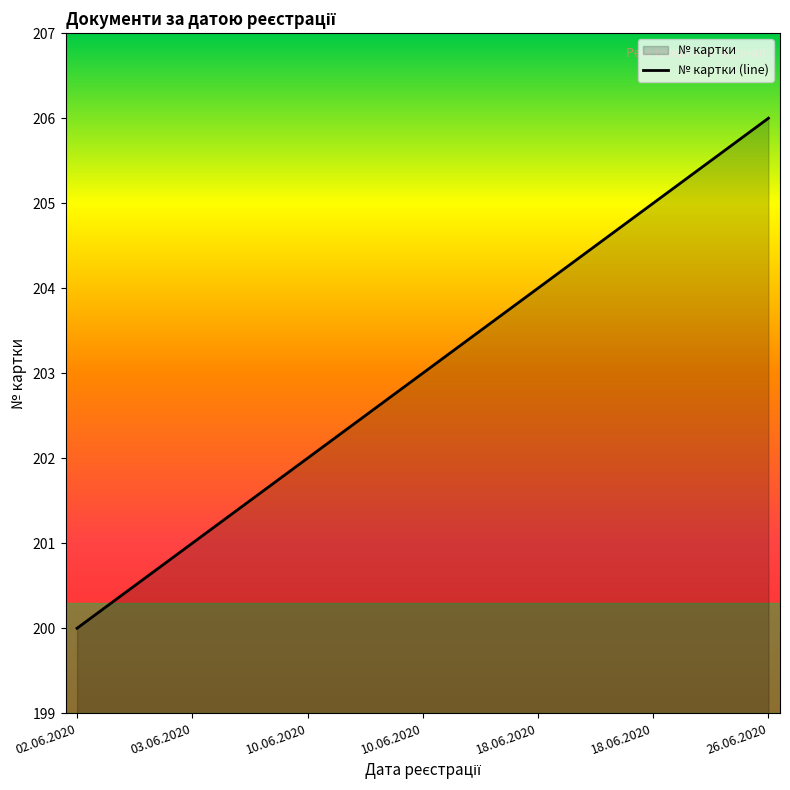

How many data points are less than 203?

3